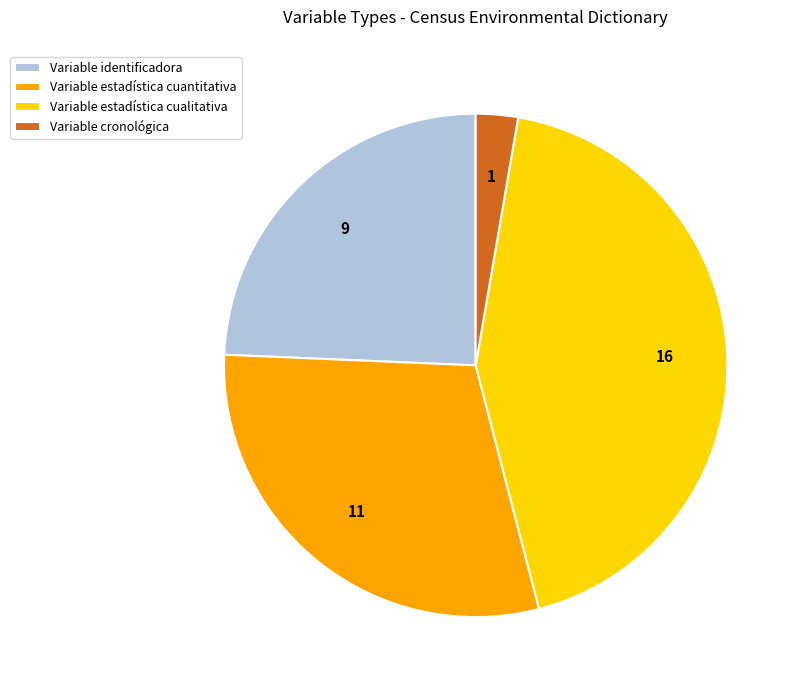

Count the number of slices in the pie.

4